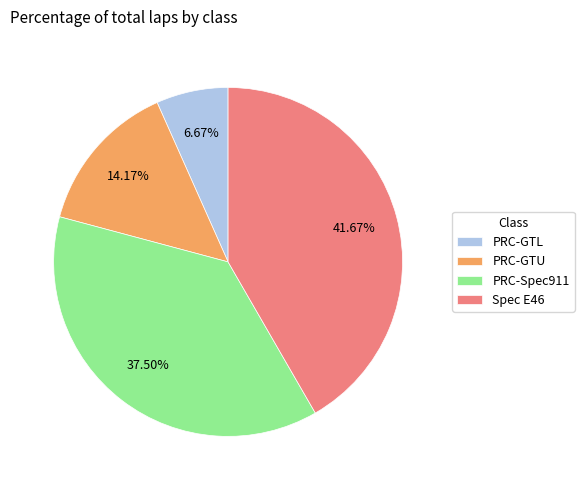

Which category has the smallest portion of the pie?

PRC-GTL